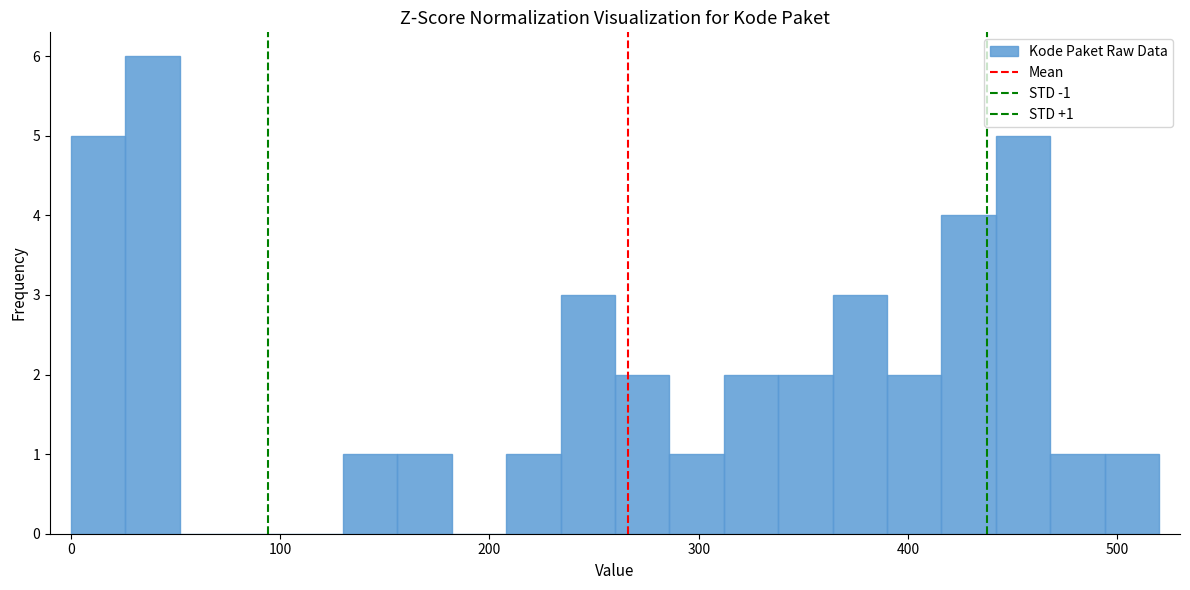

Around what value on the x-axis is the tallest bar? Give the approximate position of its centre, as read against the axis.

40